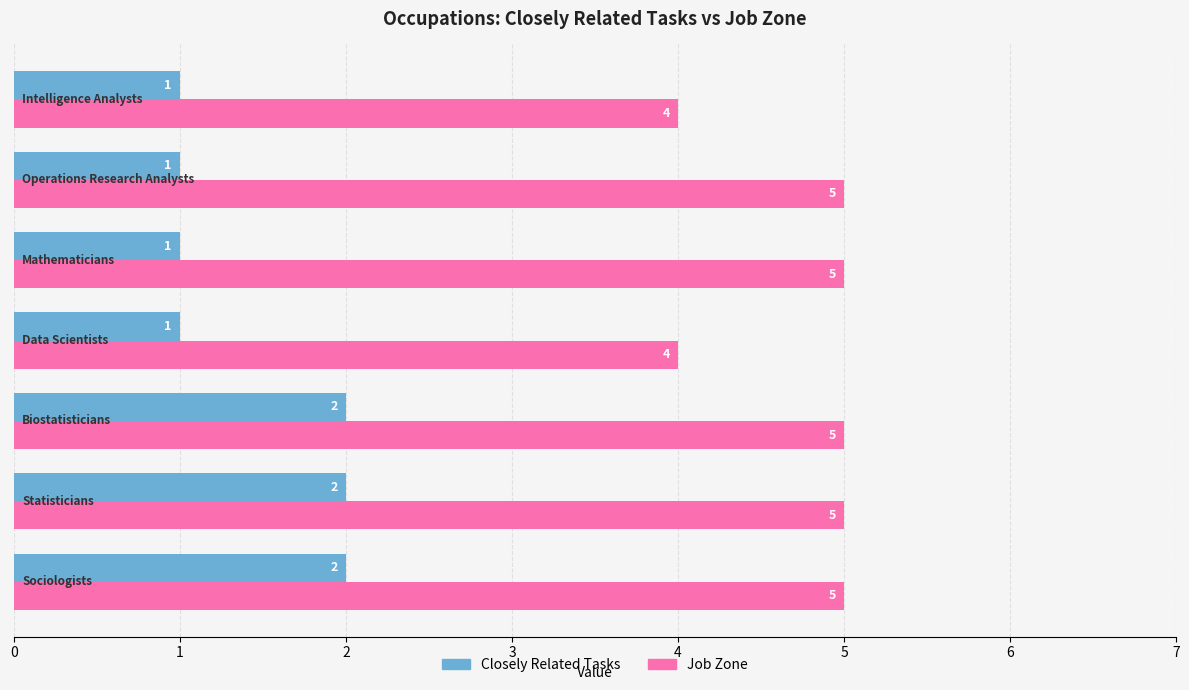

What is the sum of all Closely Related Tasks values?

10